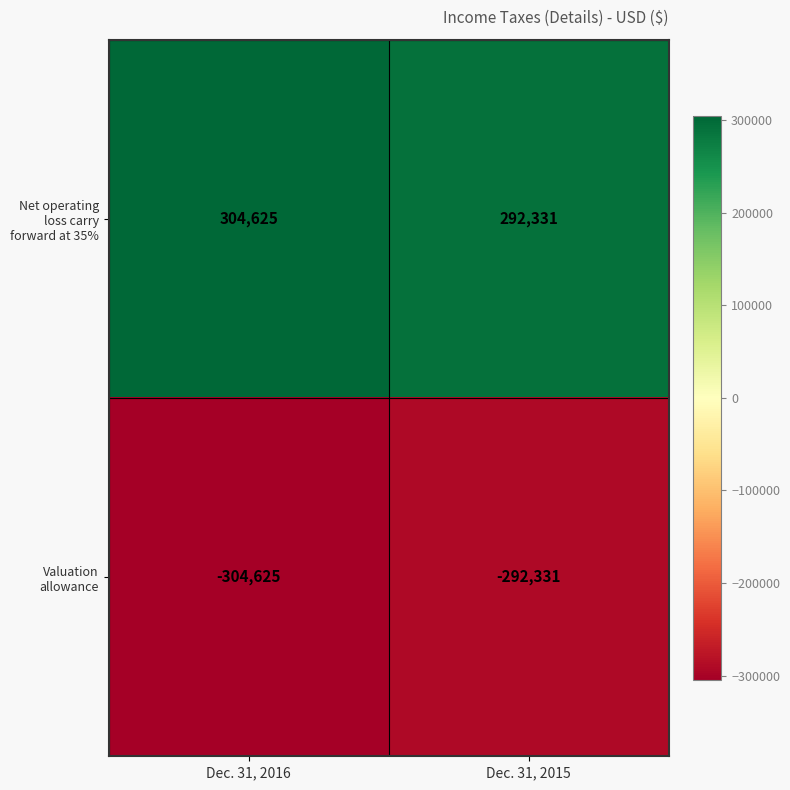

What is the average value of the Valuation allowance series?

-298478